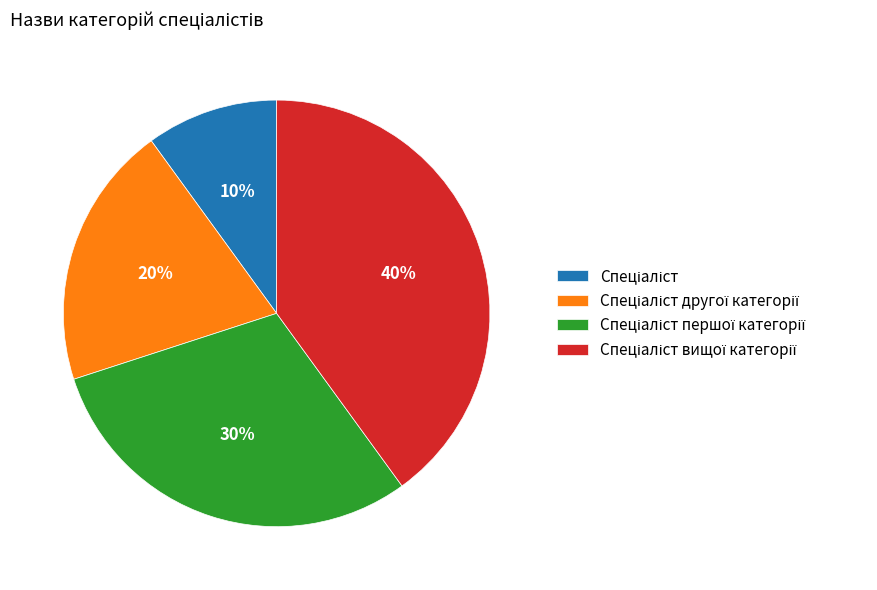

Is there a majority slice in this chart?

No